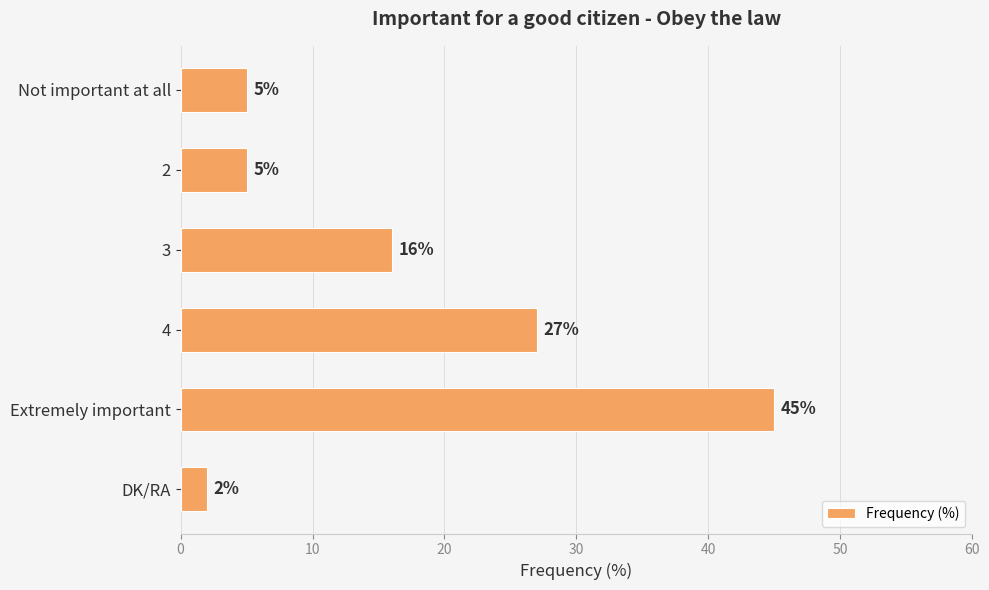

How many values are below 16?

3